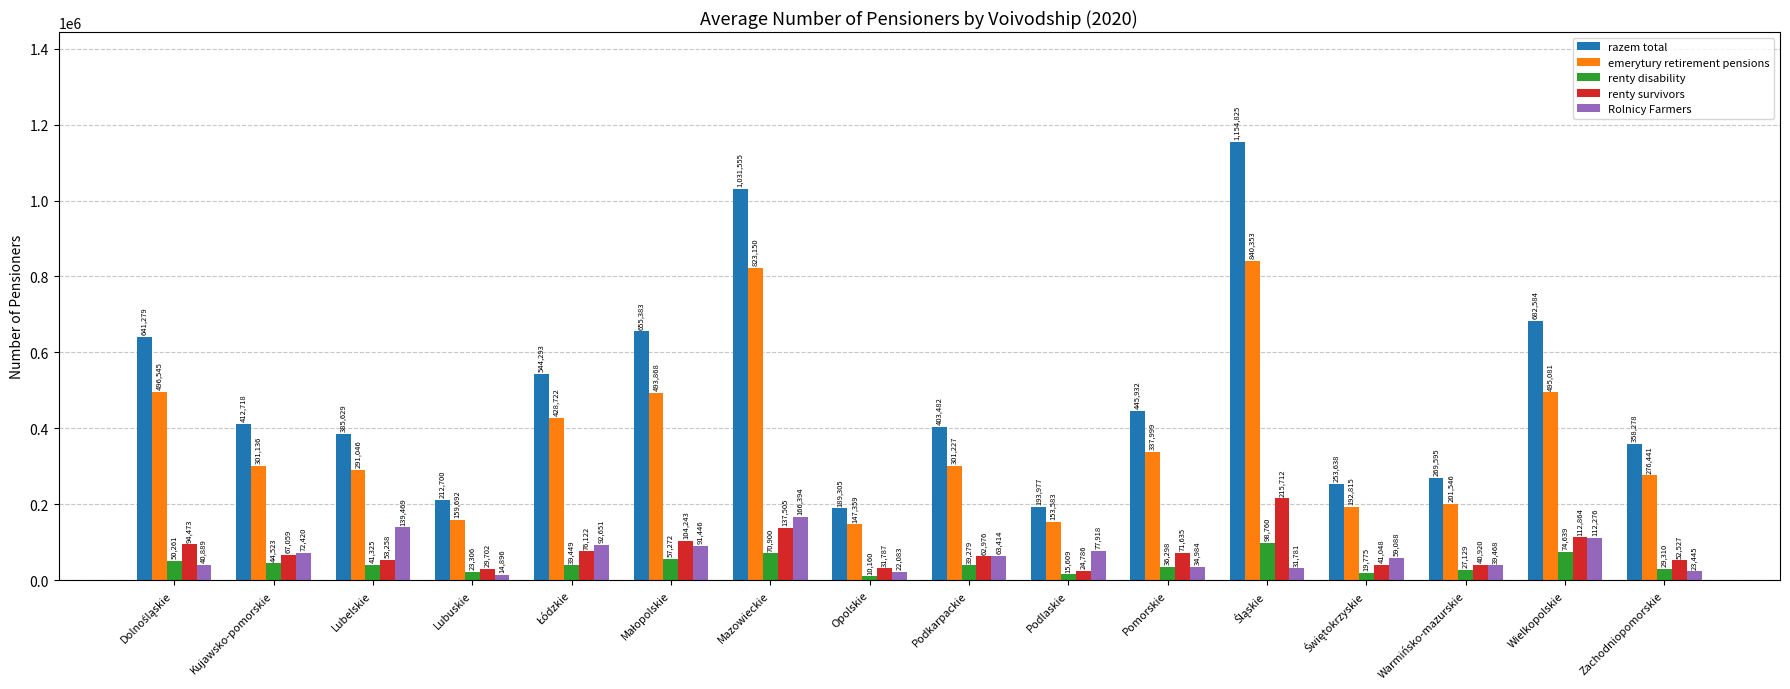

At how many categories does at least one series exceed 417216?

7